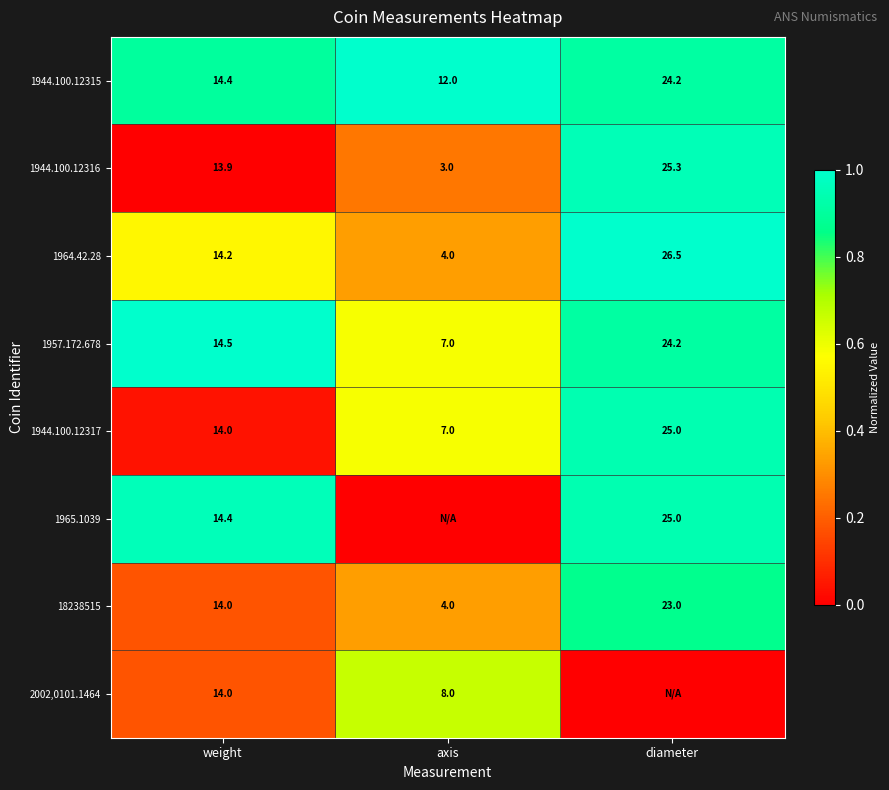

Is the value of 18238515 at axis greater than the value of 1944.100.12315 at weight?

No